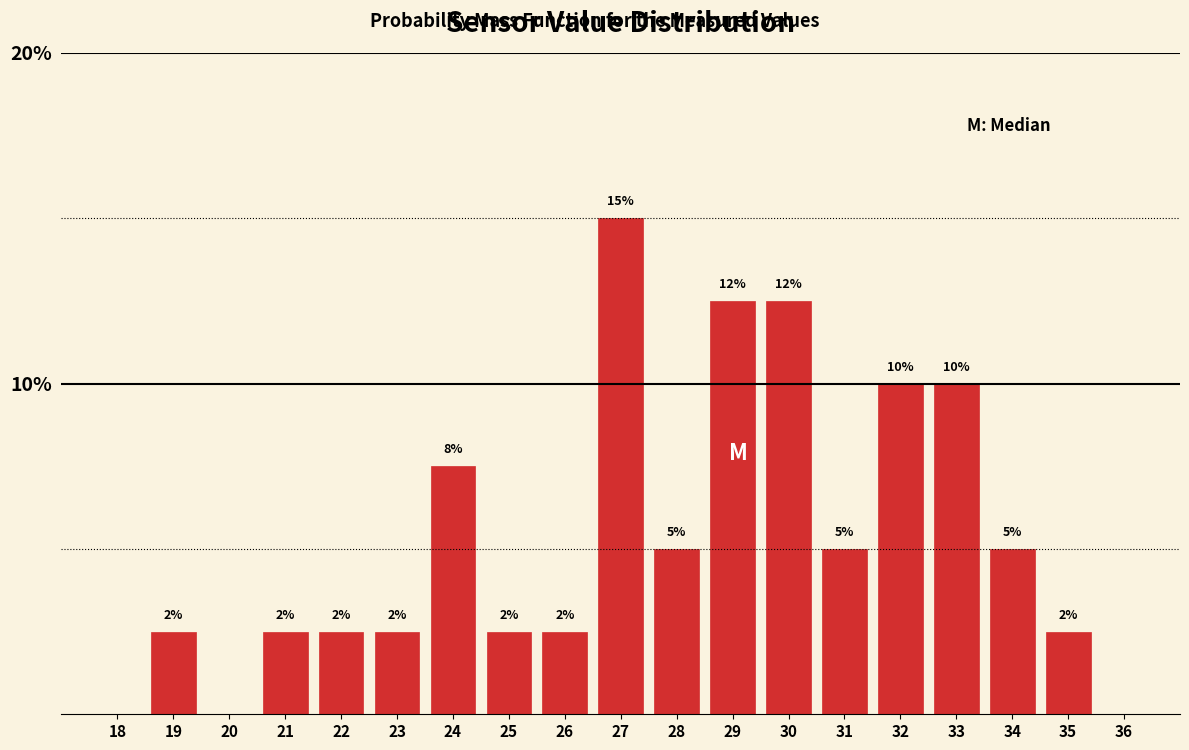

Are the bars horizontal?

No